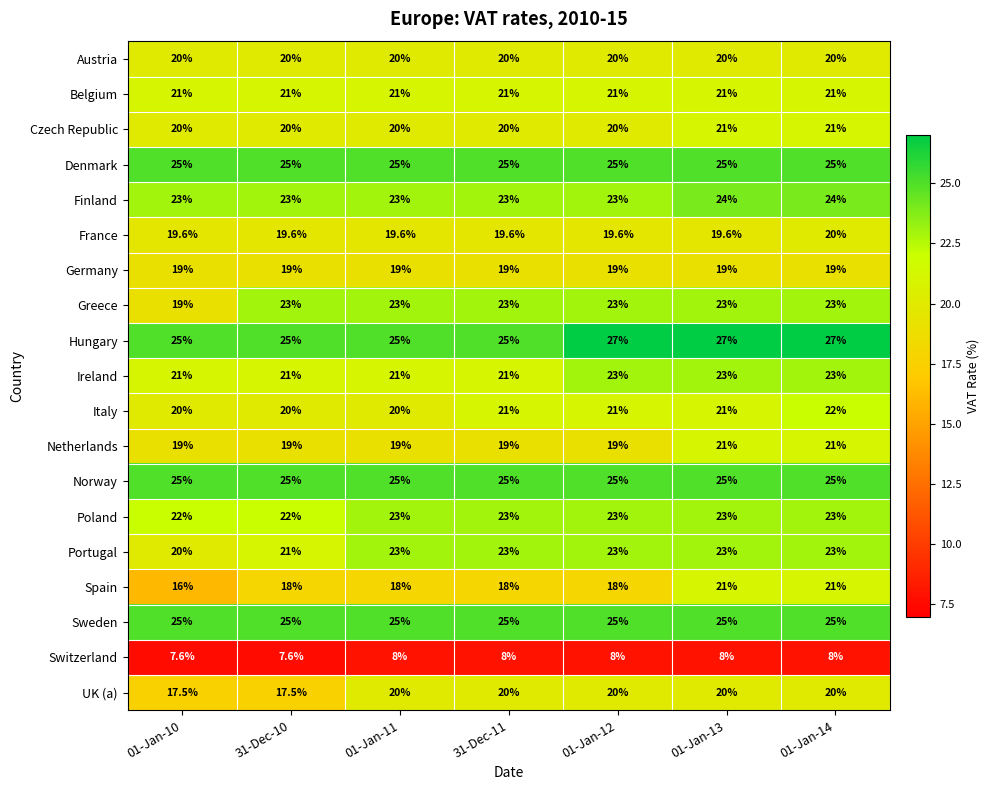

Which series has the largest range (max minus min)?

Spain